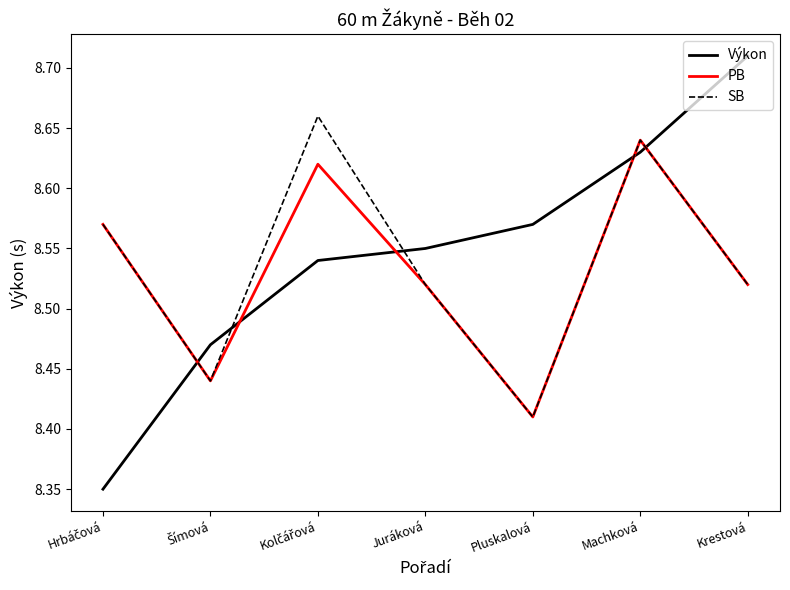

How many times do Výkon and PB cross each other?

5